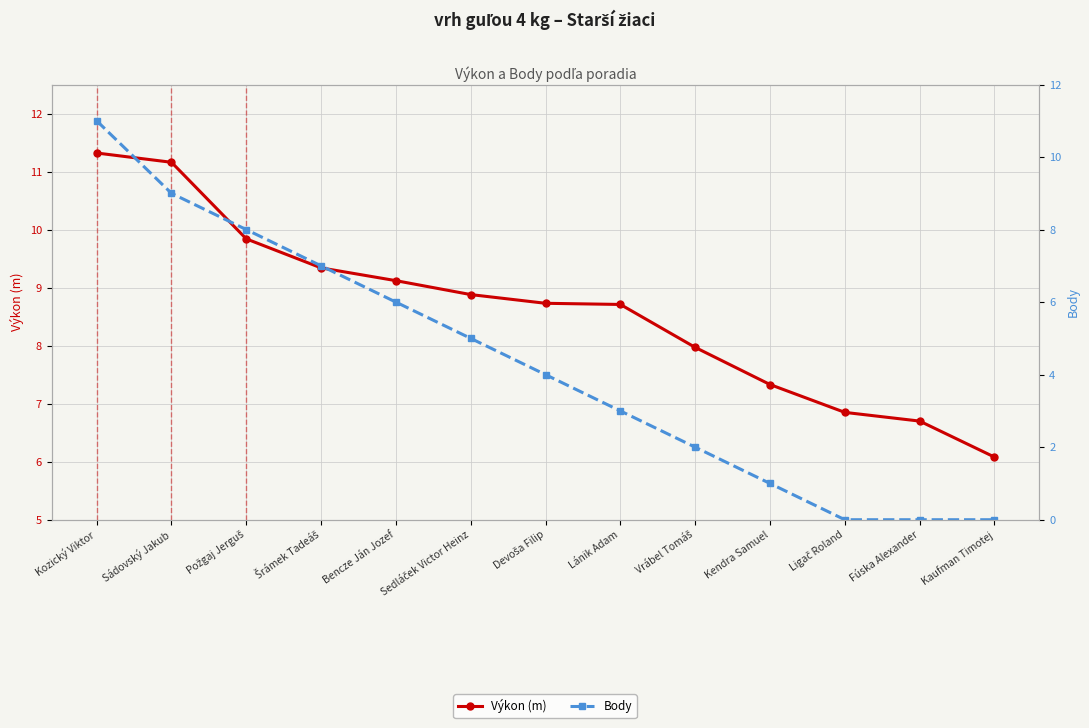

What is the difference between the maximum and minimum values in the Výkon (m) series?

5.2